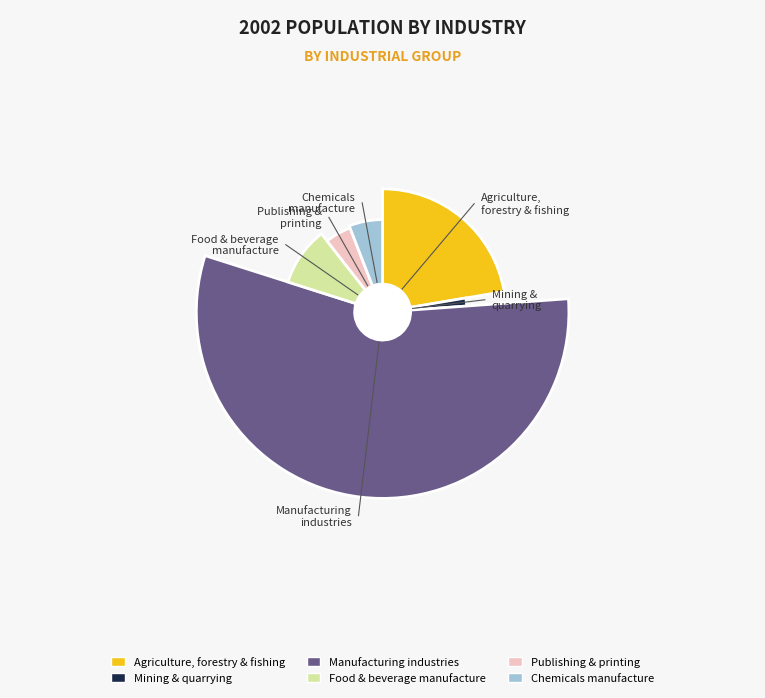

How many segments does this pie chart have?

6